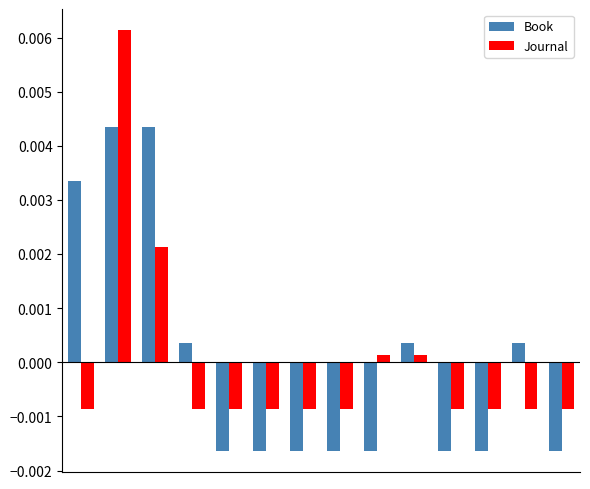

At how many categories does at least one series exceed 0?

7